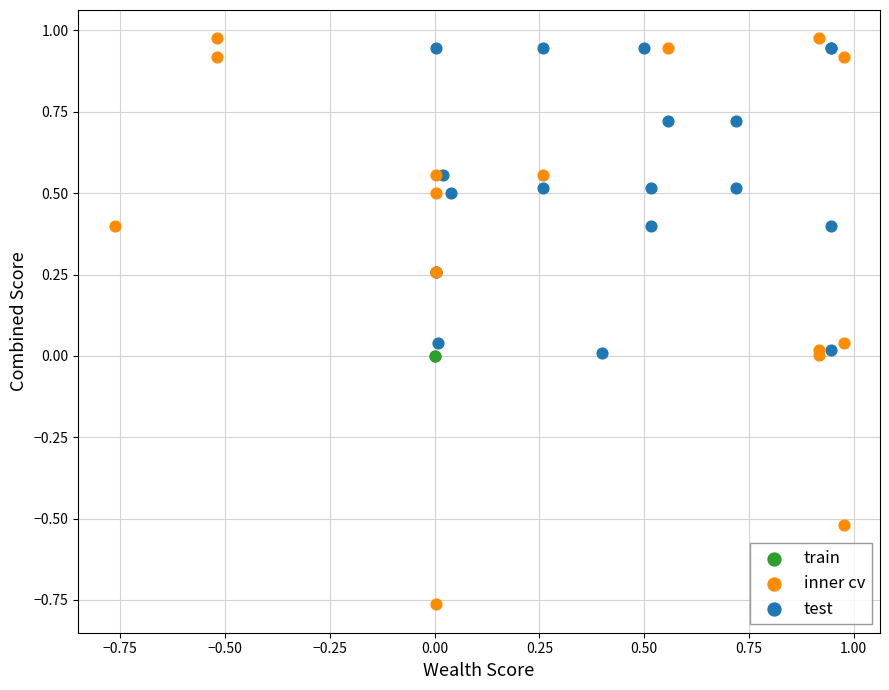

Which series reaches the minimum Y coordinate?

inner cv